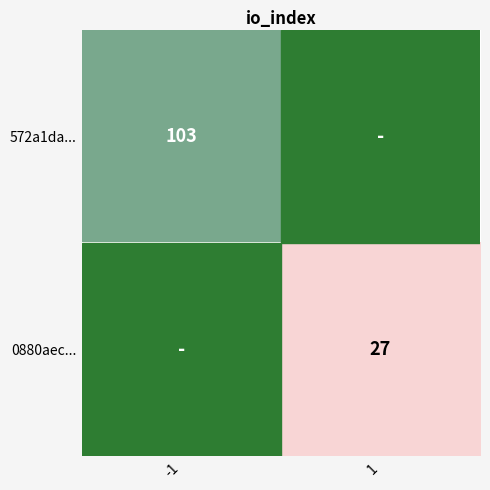

Is it true that 0880aec... equals 18 at 1?

False